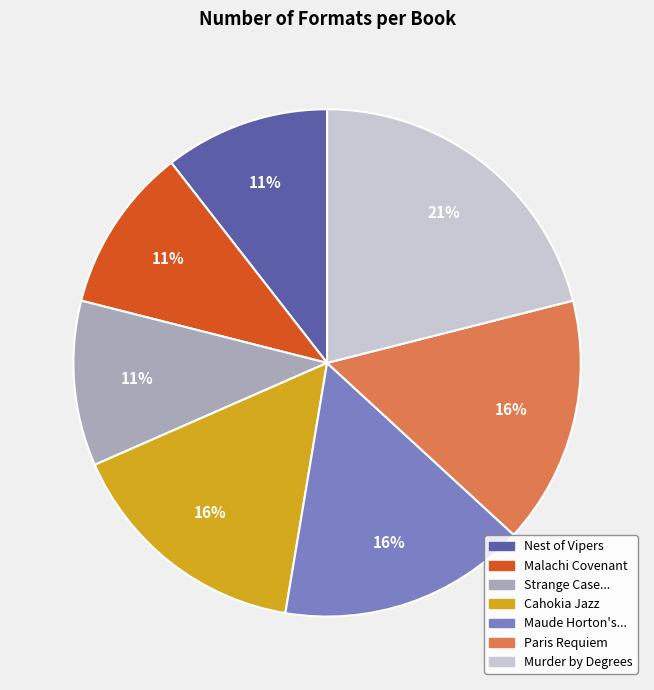

Combined, do Maude Horton's... and Cahokia Jazz account for over 50%?

No